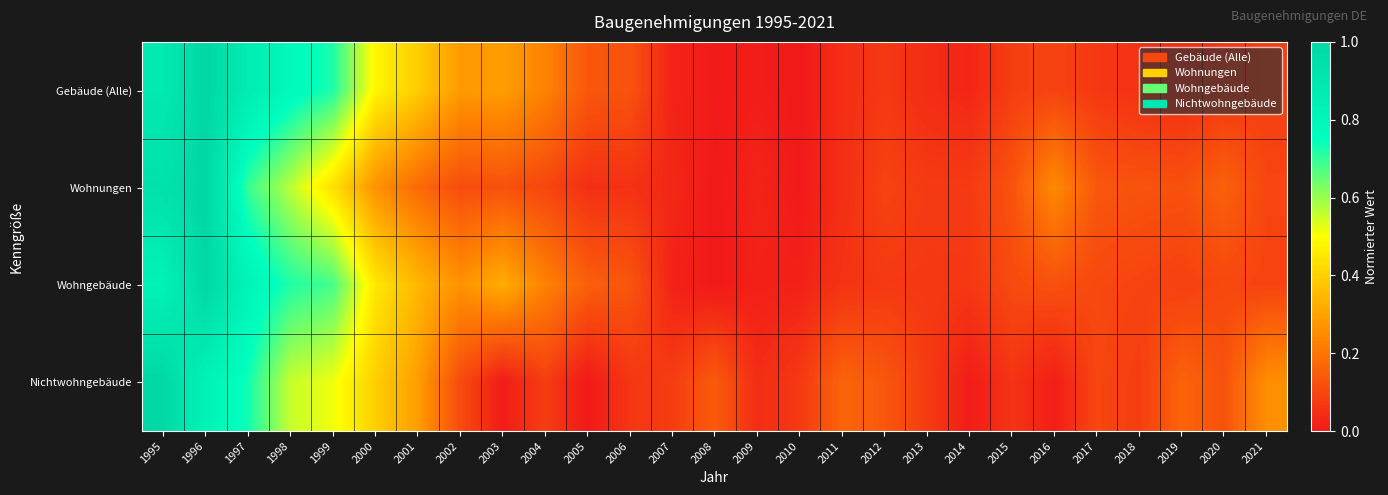

Reading left to right, extract all data points from this chart.

Gebäude (Alle): 1995=0.9	1996=1.0	1997=0.9	1998=0.8	1999=0.7	2000=0.5	2001=0.4	2002=0.3	2003=0.3	2004=0.2	2005=0.1	2006=0.1	2007=0.0	2008=0.0	2009=0.0	2010=0.0	2011=0.0	2012=0.1	2013=0.0	2014=0.0	2015=0.1	2016=0.1	2017=0.1	2018=0.1	2019=0.0	2020=0.1	2021=0.1
Wohnungen: 1995=0.9	1996=1.0	1997=0.7	1998=0.6	1999=0.4	2000=0.3	2001=0.2	2002=0.1	2003=0.1	2004=0.1	2005=0.1	2006=0.1	2007=0.0	2008=0.0	2009=0.0	2010=0.0	2011=0.0	2012=0.1	2013=0.1	2014=0.1	2015=0.1	2016=0.2	2017=0.1	2018=0.1	2019=0.1	2020=0.2	2021=0.1
Wohngebäude: 1995=0.8	1996=1.0	1997=0.8	1998=0.7	1999=0.7	2000=0.5	2001=0.3	2002=0.3	2003=0.3	2004=0.2	2005=0.2	2006=0.1	2007=0.0	2008=0.0	2009=0.0	2010=0.0	2011=0.1	2012=0.1	2013=0.1	2014=0.1	2015=0.1	2016=0.1	2017=0.1	2018=0.1	2019=0.1	2020=0.1	2021=0.1
Nichtwohngebäude: 1995=1.0	1996=0.8	1997=0.7	1998=0.6	1999=0.5	2000=0.4	2001=0.3	2002=0.1	2003=0.0	2004=0.1	2005=0.0	2006=0.1	2007=0.1	2008=0.1	2009=0.0	2010=0.1	2011=0.2	2012=0.1	2013=0.1	2014=0.0	2015=0.1	2016=0.0	2017=0.1	2018=0.1	2019=0.2	2020=0.1	2021=0.3